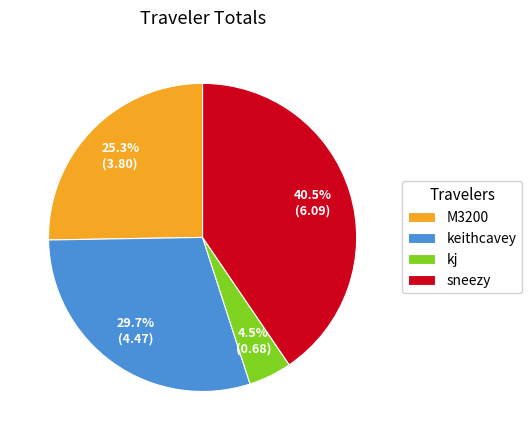

The keithcavey slice represents 36% of the pie. True or false?

False